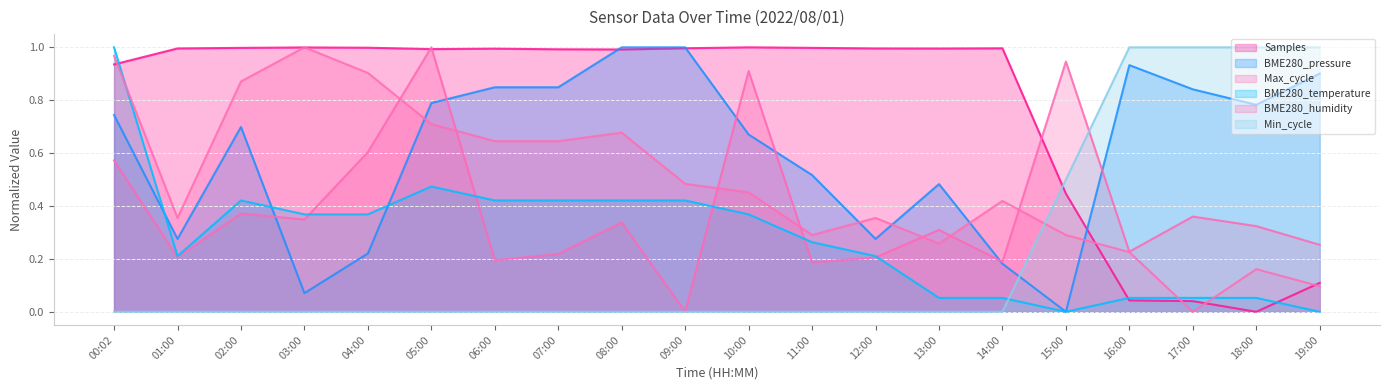

How many interior local valleys does the BME280_temperature series have?

2